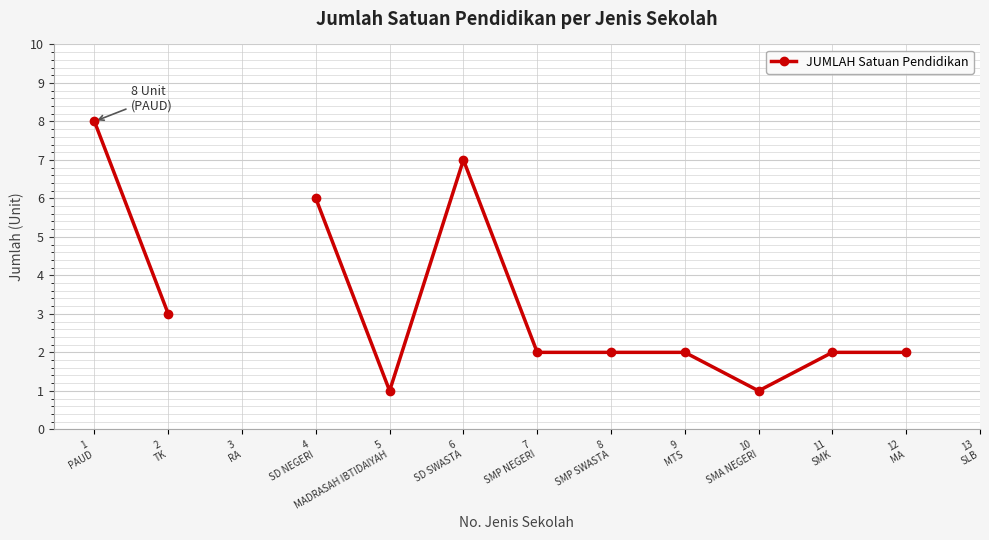

True or false: there are more than 0 points higher than both neighbors.

True